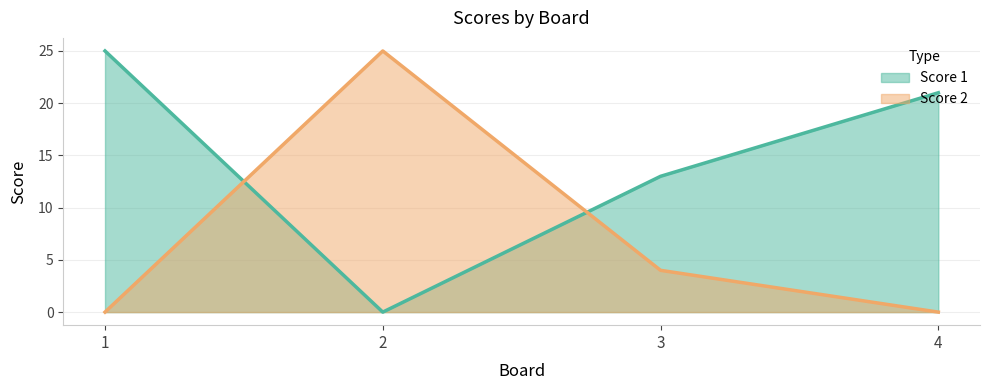

True or false: Score 2 has a value of 0 at 4.

True